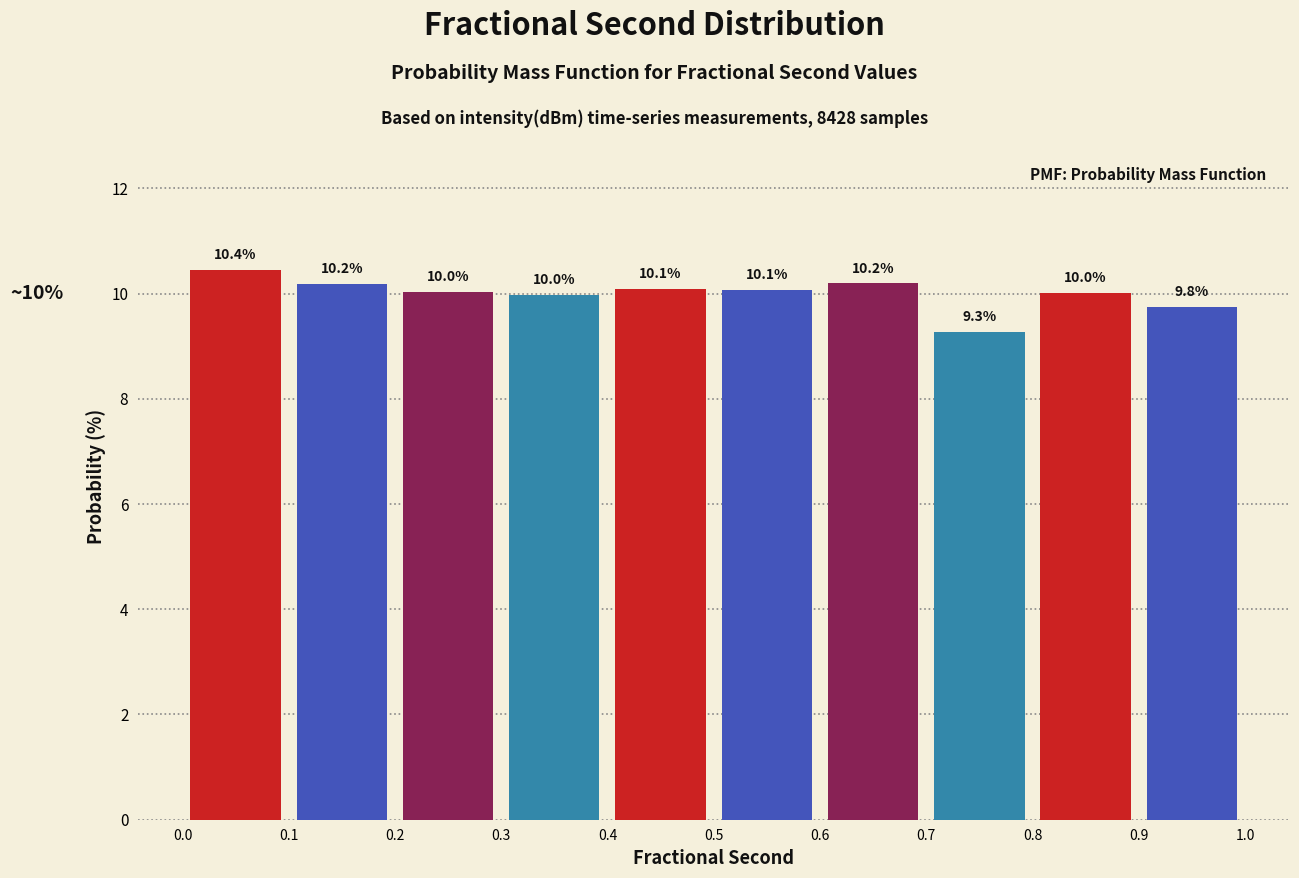

How tall is the bar that spans 0.2 to 0.3 on the x-axis?

10.0